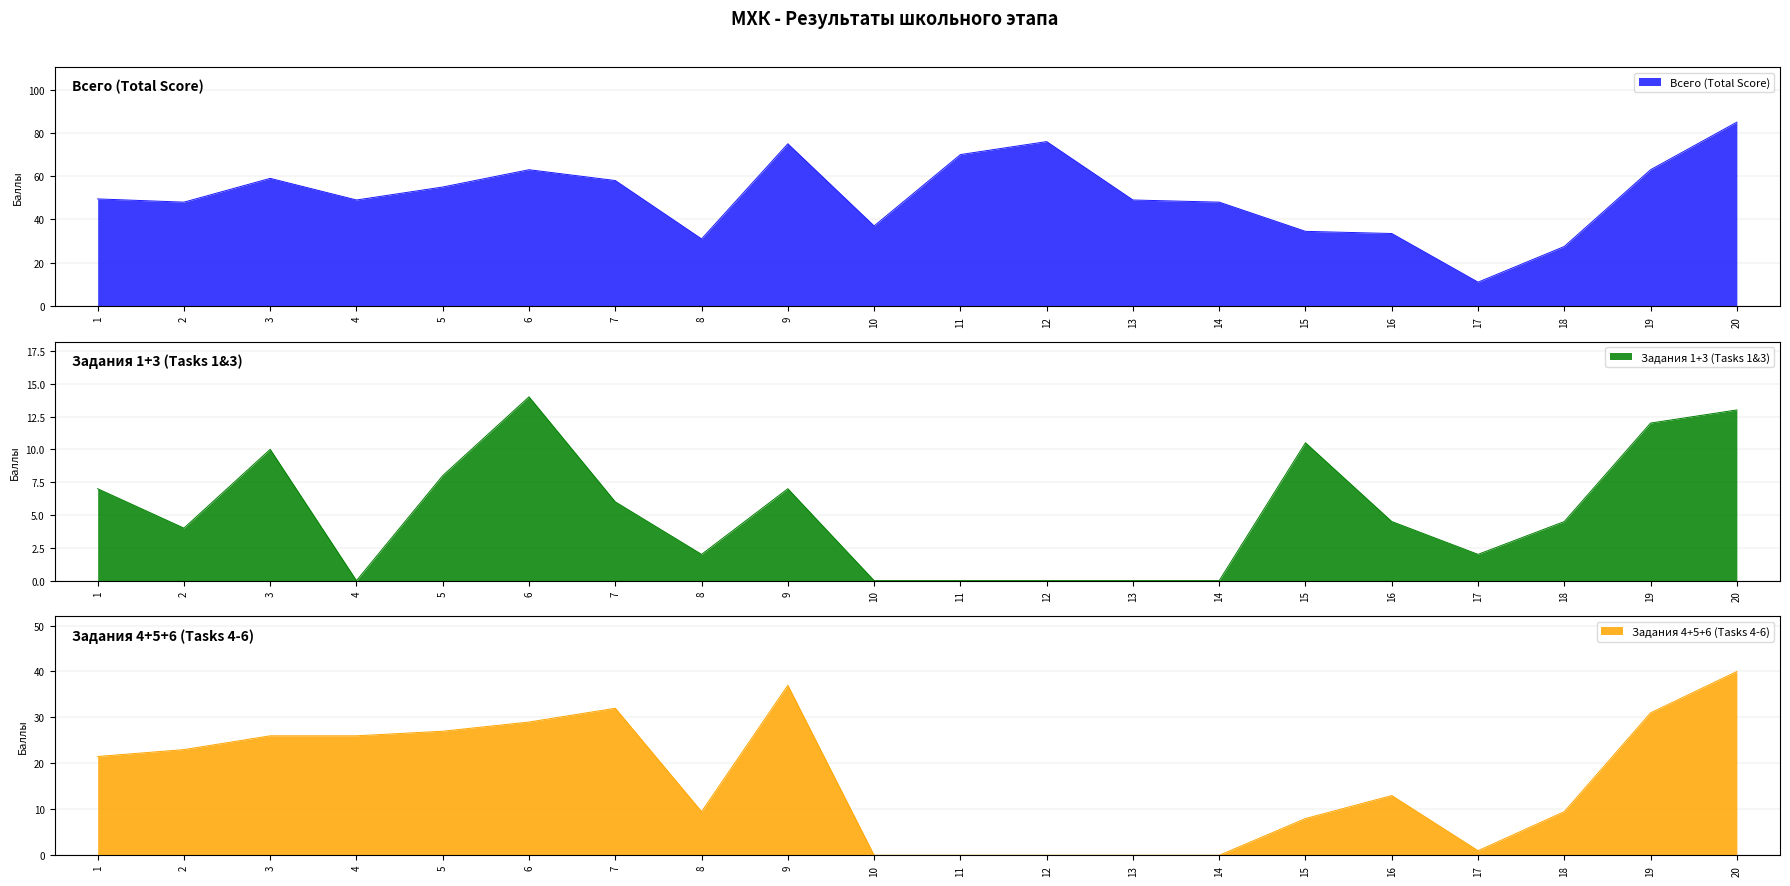

What is the minimum value for Всего (Total Score)?

11.0